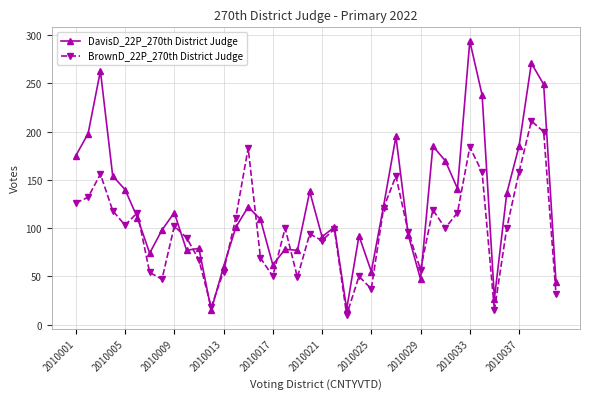

In DavisD_22P_270th District Judge, how many points are higher than both neighbors (excluding endpoints)?

12